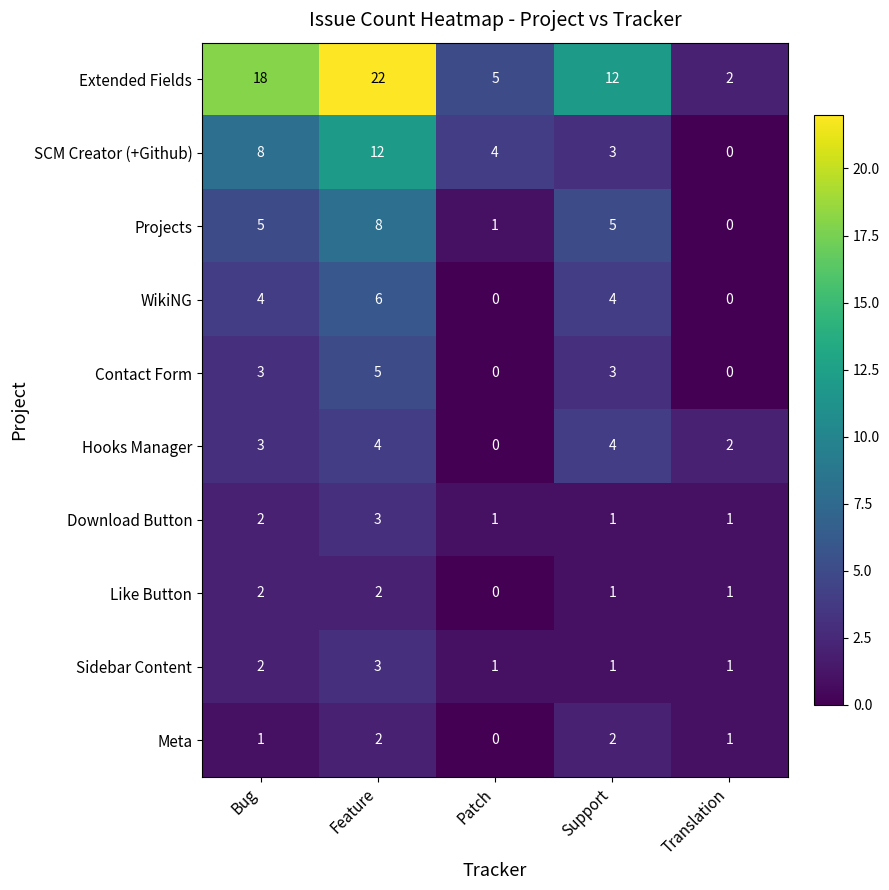

What is the difference between the highest and lowest values at Bug?

17